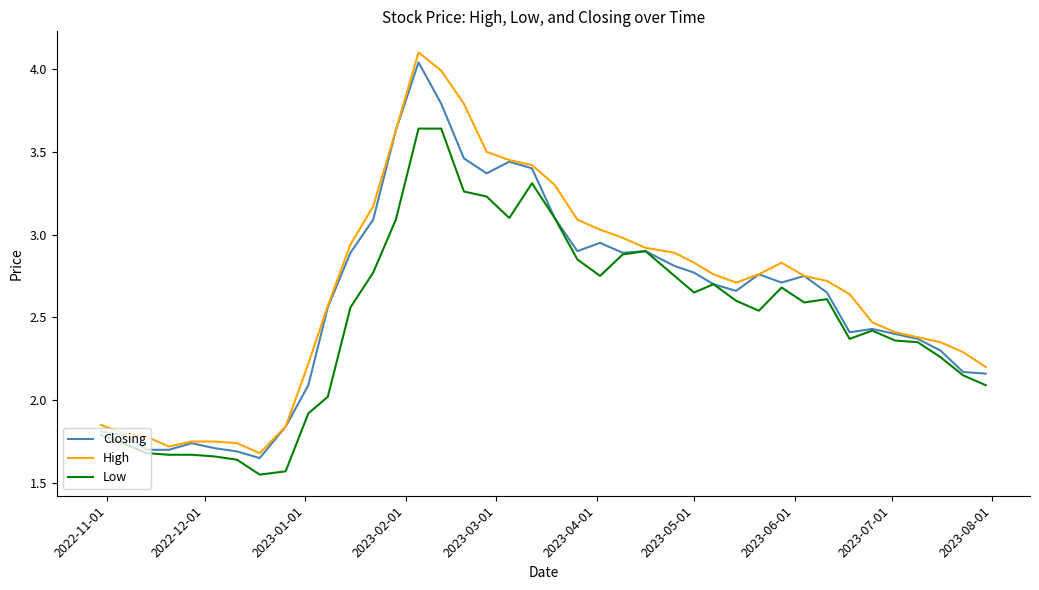

Which series has the largest range (max minus min)?

High